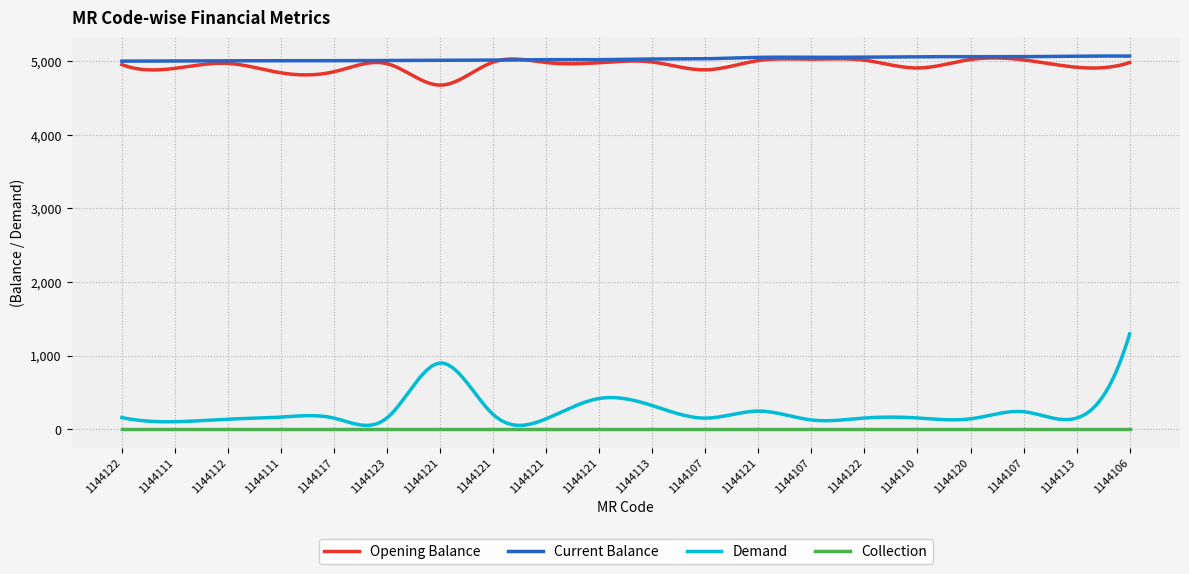

What is the difference between the maximum and minimum values in the Current Balance series?

69.7